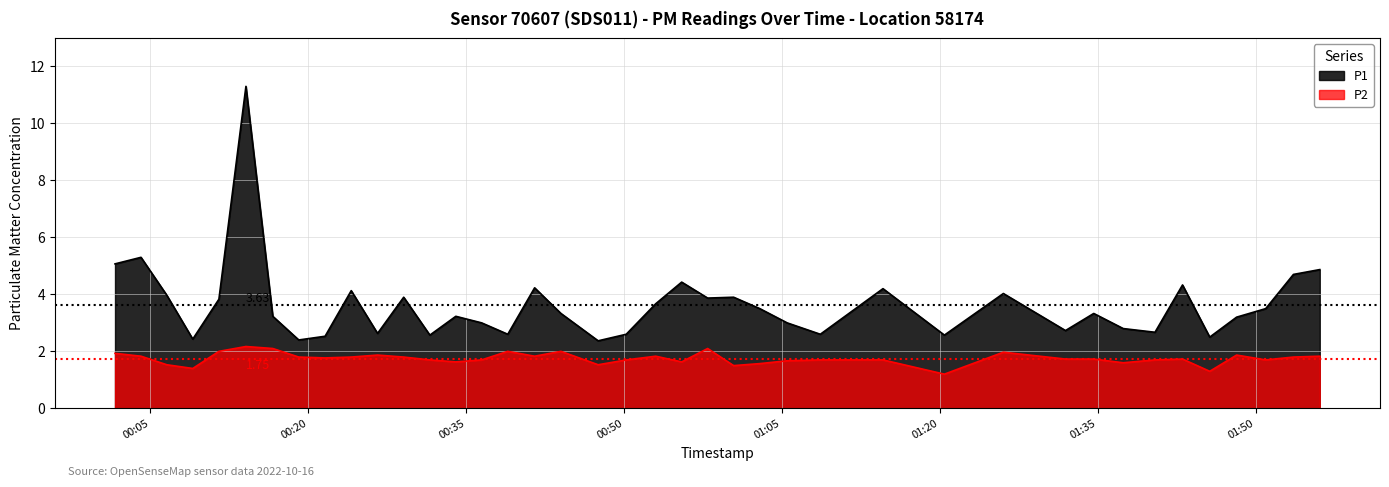

What is the smallest value displayed?

1.2